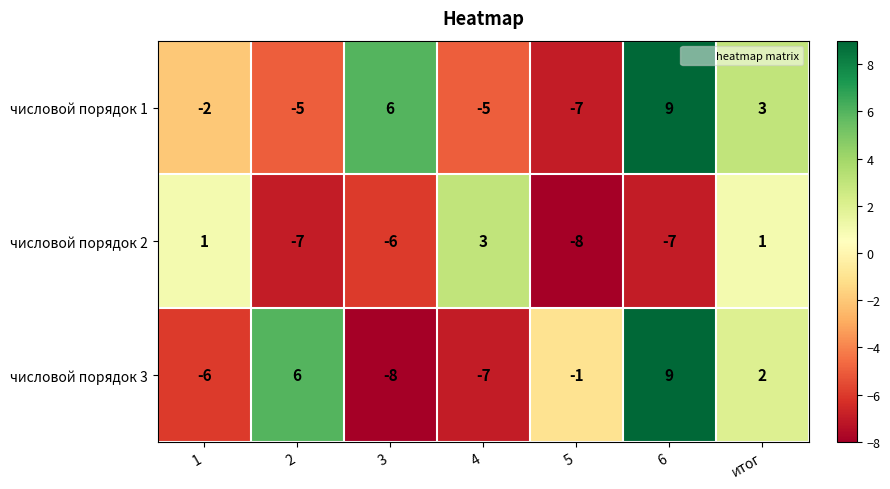

Count the number of data series in this chart.

3